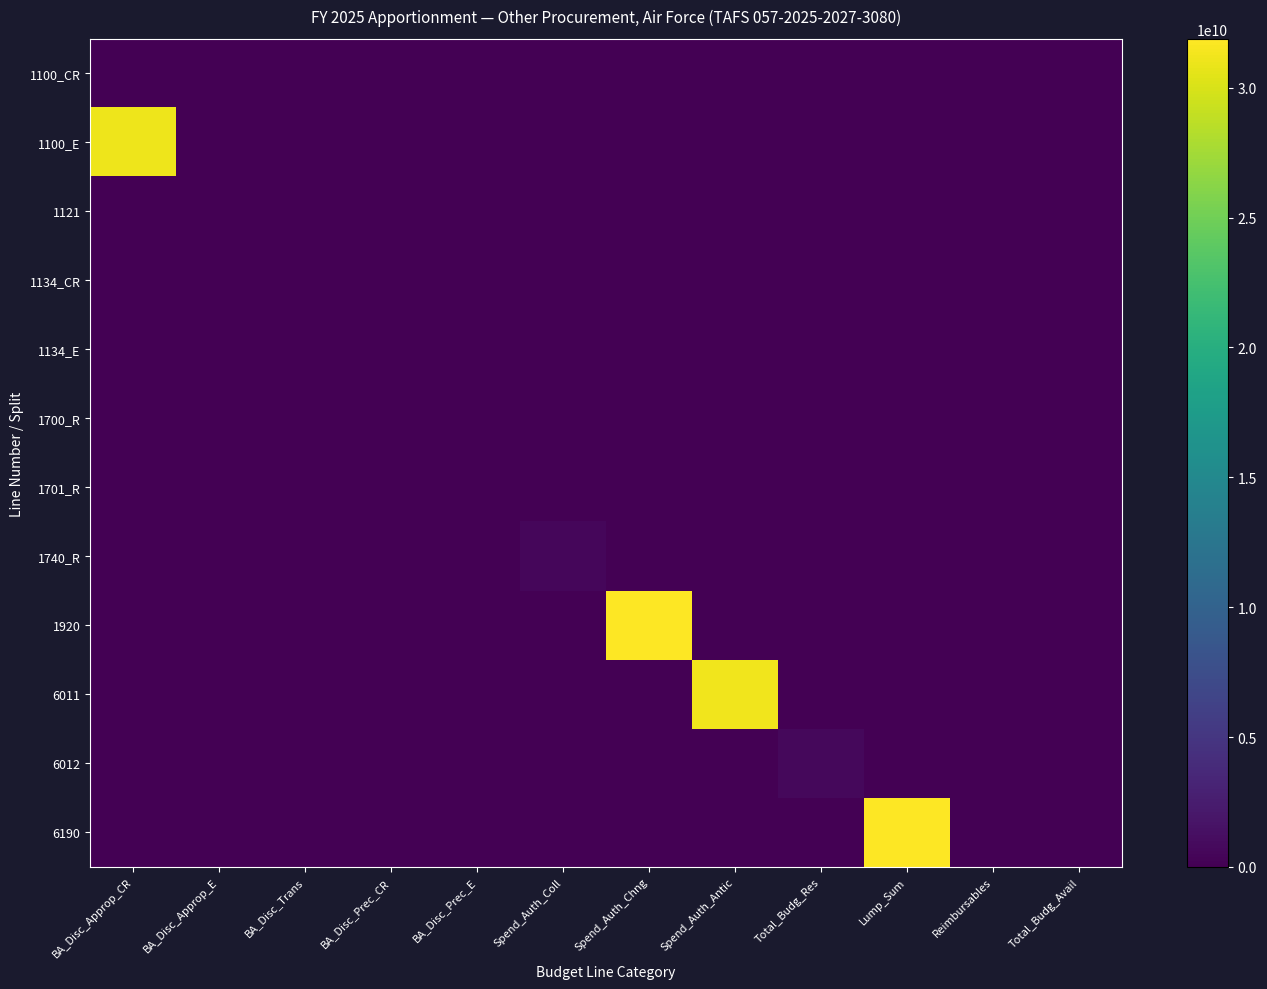

Which series has the largest range (max minus min)?

1920